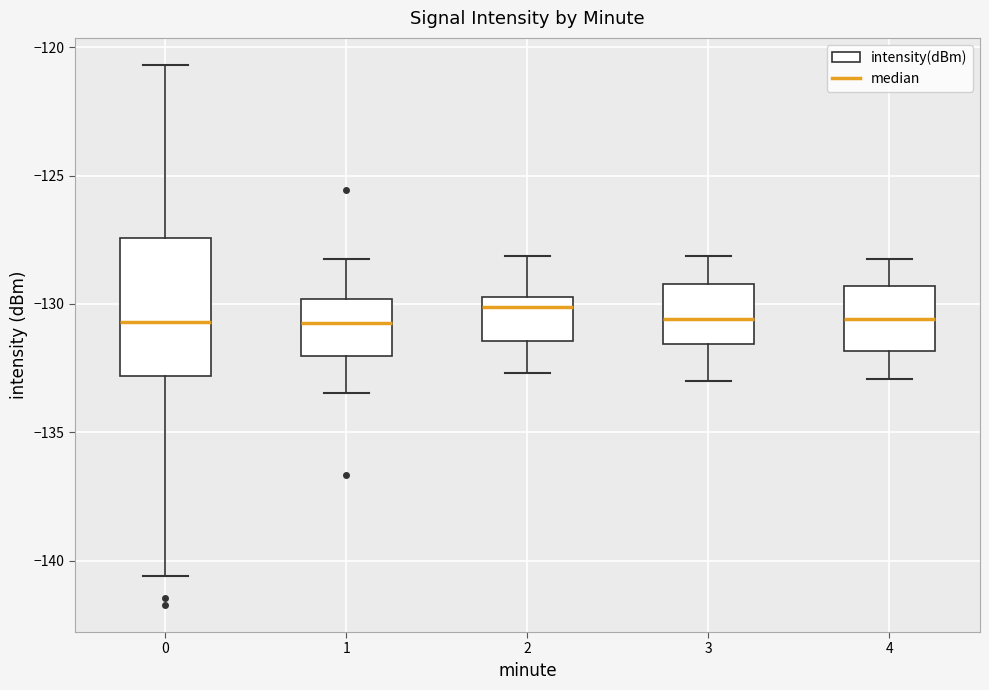

Reading left to right, read every box against the y-axis: the position of its median line, the range the box covers, and the ends of its whiskers. The values are not printed on the chart, so give them approximately, as read against the axis.

0: median -130.5, box -133.0 to -127.5, whiskers -140.5 to -120.5
1: median -130.5, box -132.0 to -130.0, whiskers -133.5 to -128.0
2: median -130.0, box -131.5 to -129.5, whiskers -132.5 to -128.0
3: median -130.5, box -131.5 to -129.0, whiskers -133.0 to -128.0
4: median -130.5, box -132.0 to -129.5, whiskers -133.0 to -128.0